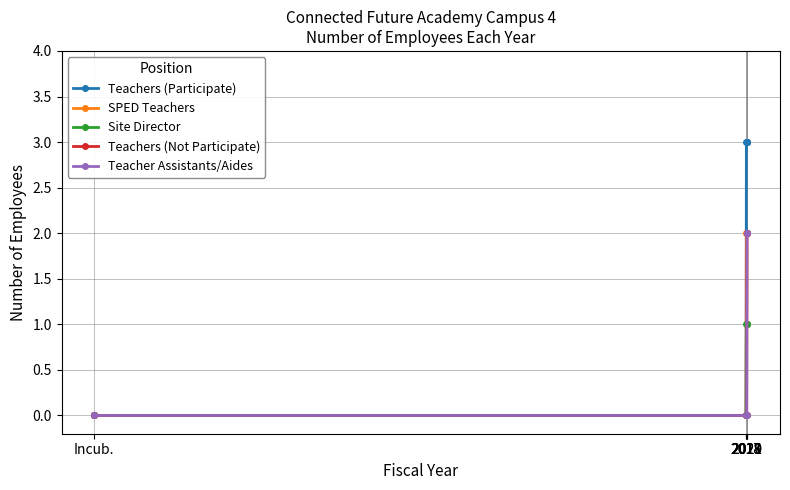

At 2017, list the series in order from smallest to largest.

Teachers (Participate), SPED Teachers, Site Director, Teachers (Not Participate), Teacher Assistants/Aides